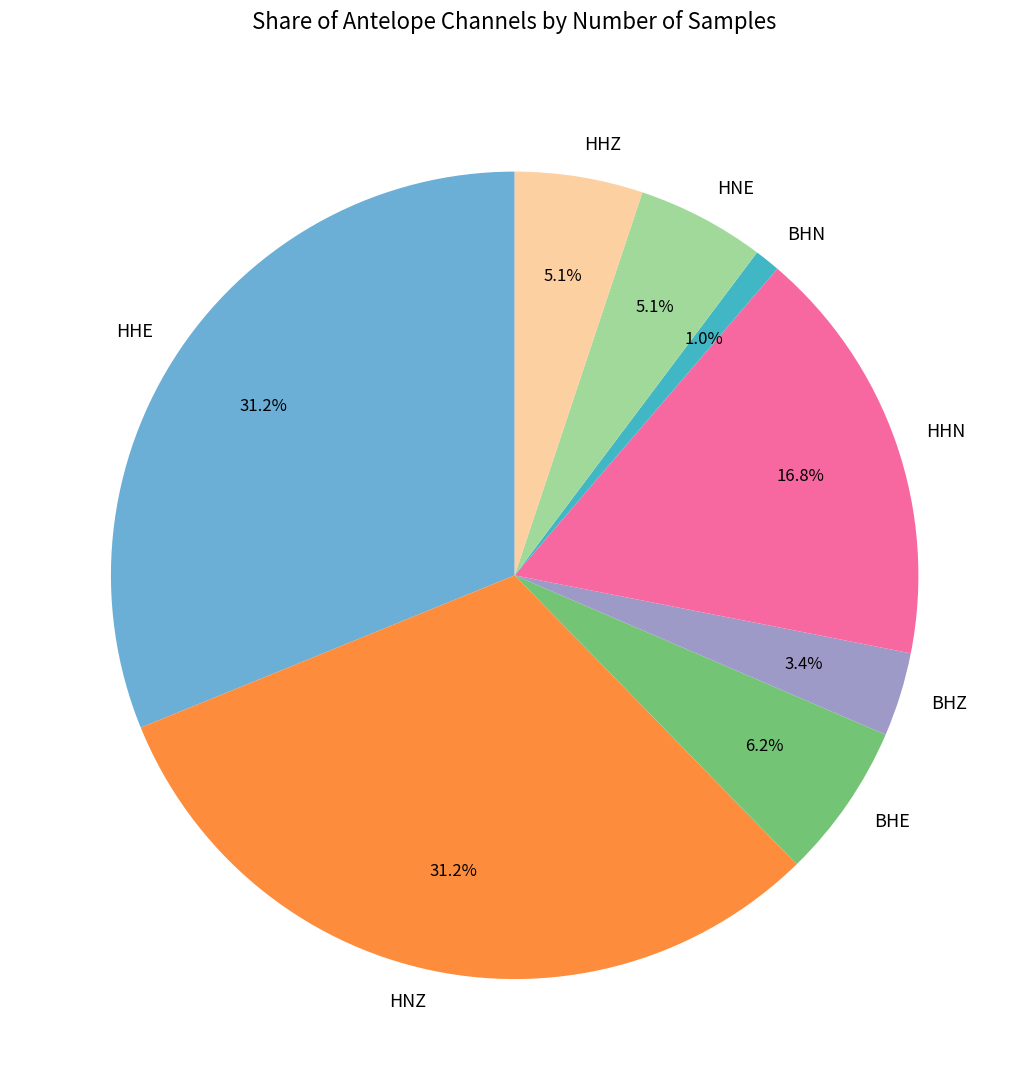

How much of the chart is everything except BHE?

93.8%